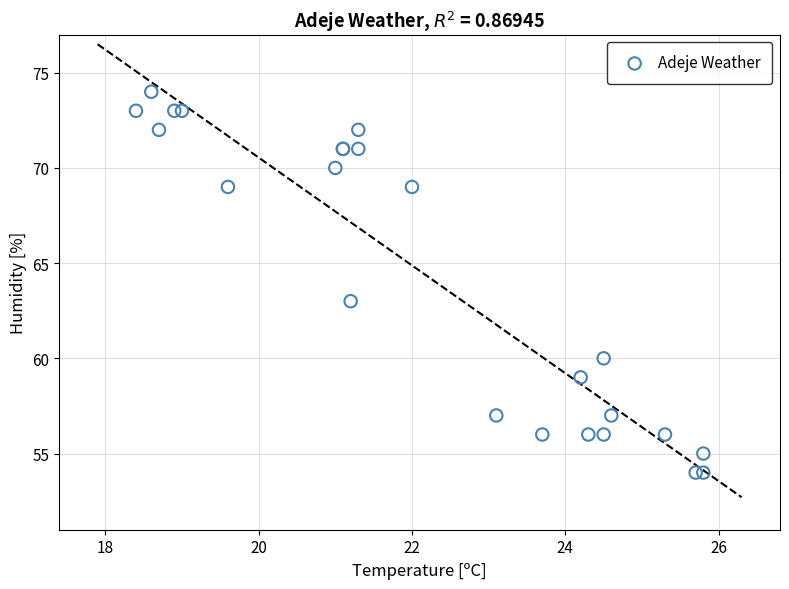

What Y value in the scatter plot is closest to 64?

63